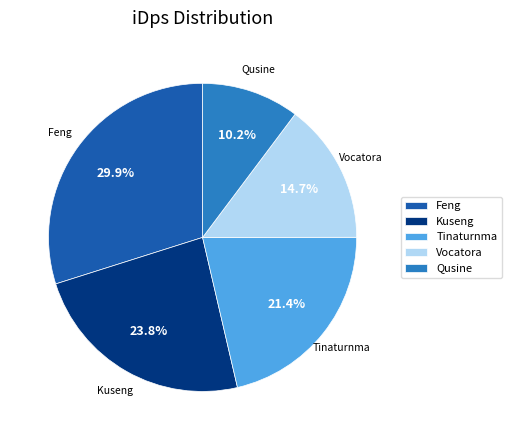

What percentage is the Vocatora slice, to the nearest percent?

15%